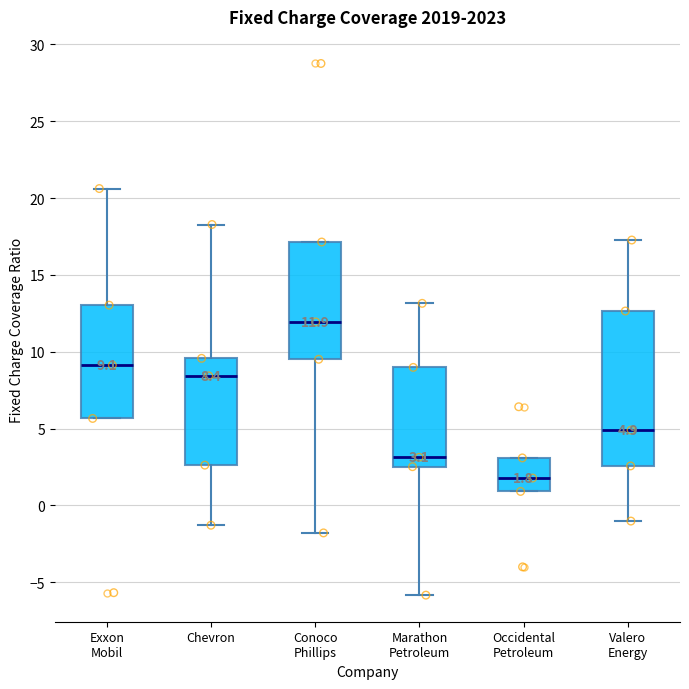

Which box's median line is the lowest?

Occidental Petroleum